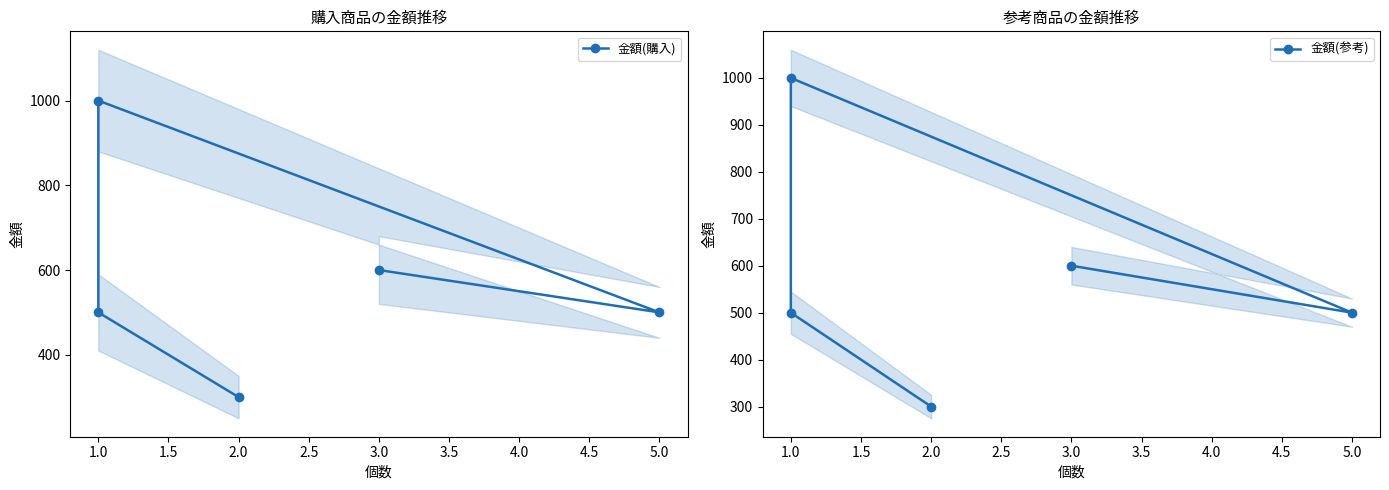

Reading left to right, what are all the values shown in this chart?

金額(購入): 600	500	1000	500	300
金額(参考): 600	500	1000	500	300